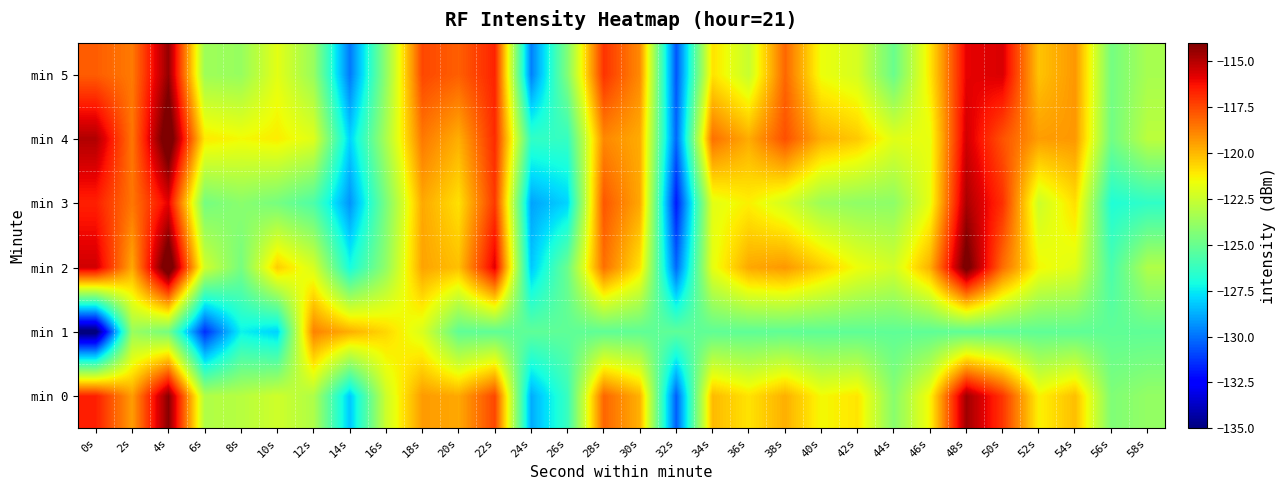

Count the number of data series in this chart.

6